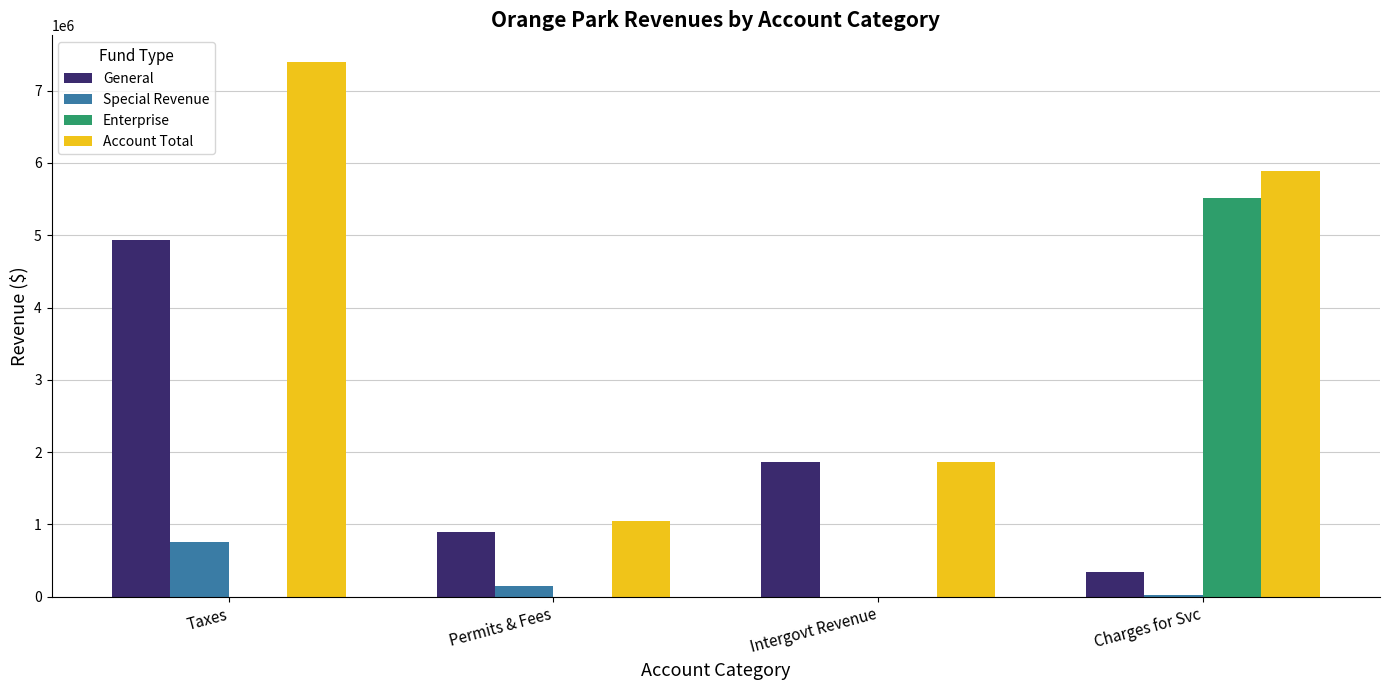

Count the General values in the range 895198 to 4938837.

3